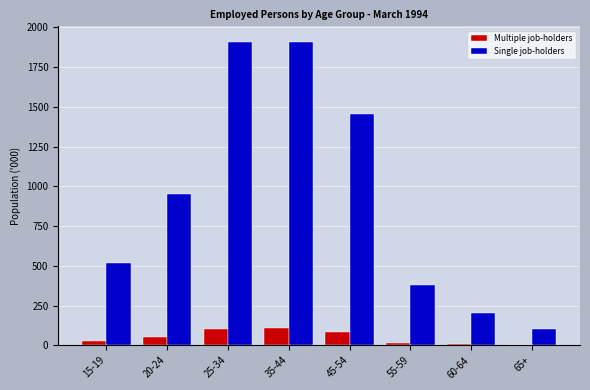

Between 20-24 and 55-59, which series saw the biggest shift?

Single job-holders